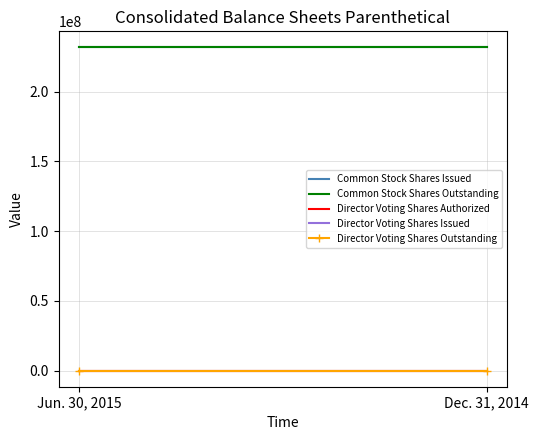

What is the total value across all series at Jun. 30, 2015?

463400003